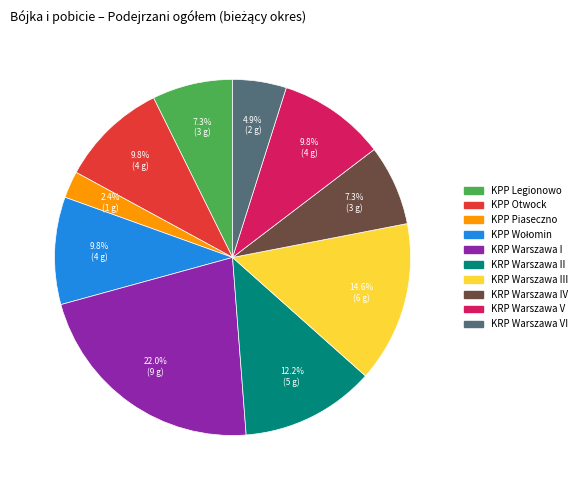

Is there a majority slice in this chart?

No